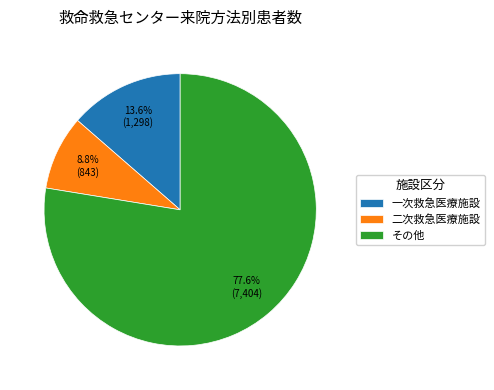

The 二次救急医療施設 slice represents 21% of the pie. True or false?

False